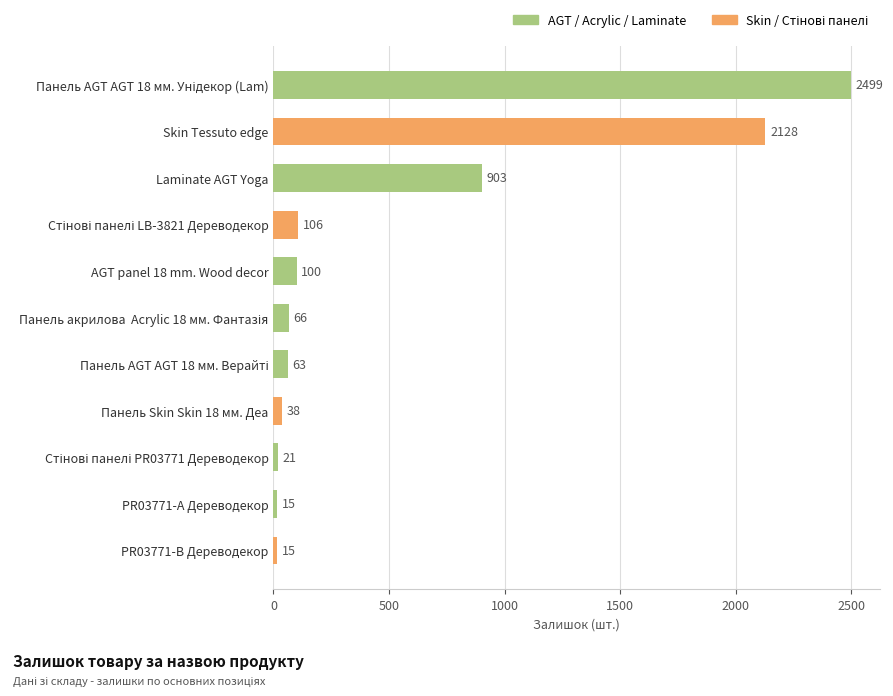

Read the value at PR03771-B Дереводекор.

15